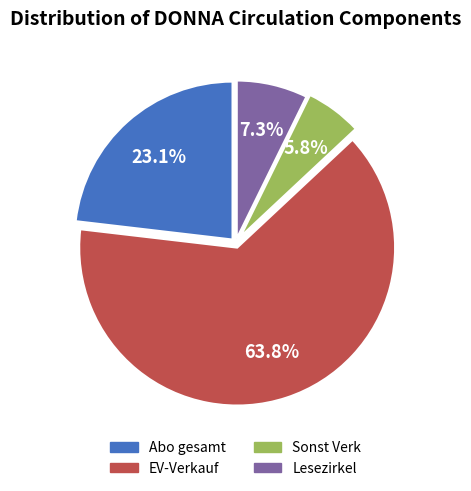

Is there any slice that represents more than half of the pie?

Yes